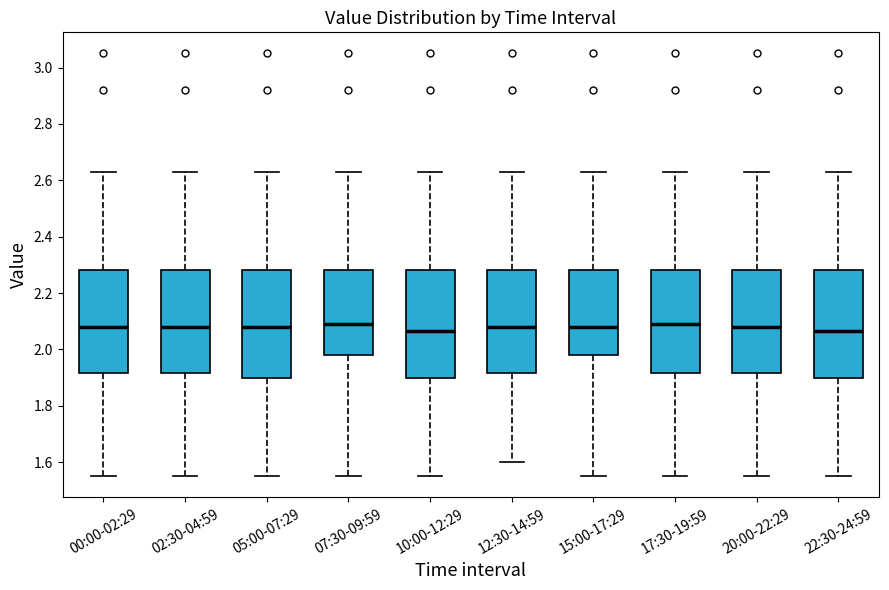

Reading left to right, read every box against the y-axis: the position of its median line, the range the box covers, and the ends of its whiskers. The values are not printed on the chart, so give them approximately, as read against the axis.

00:00-02:29: median 2.08, box 1.92 to 2.28, whiskers 1.56 to 2.64
02:30-04:59: median 2.08, box 1.92 to 2.28, whiskers 1.56 to 2.64
05:00-07:29: median 2.08, box 1.90 to 2.28, whiskers 1.56 to 2.64
07:30-09:59: median 2.10, box 1.98 to 2.28, whiskers 1.56 to 2.64
10:00-12:29: median 2.06, box 1.90 to 2.28, whiskers 1.56 to 2.64
12:30-14:59: median 2.08, box 1.92 to 2.28, whiskers 1.60 to 2.64
15:00-17:29: median 2.08, box 1.98 to 2.28, whiskers 1.56 to 2.64
17:30-19:59: median 2.10, box 1.92 to 2.28, whiskers 1.56 to 2.64
20:00-22:29: median 2.08, box 1.92 to 2.28, whiskers 1.56 to 2.64
22:30-24:59: median 2.06, box 1.90 to 2.28, whiskers 1.56 to 2.64